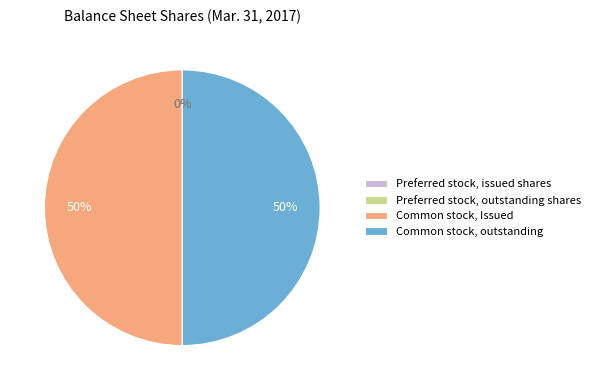

To the nearest percent, what is the average slice percentage?

25%